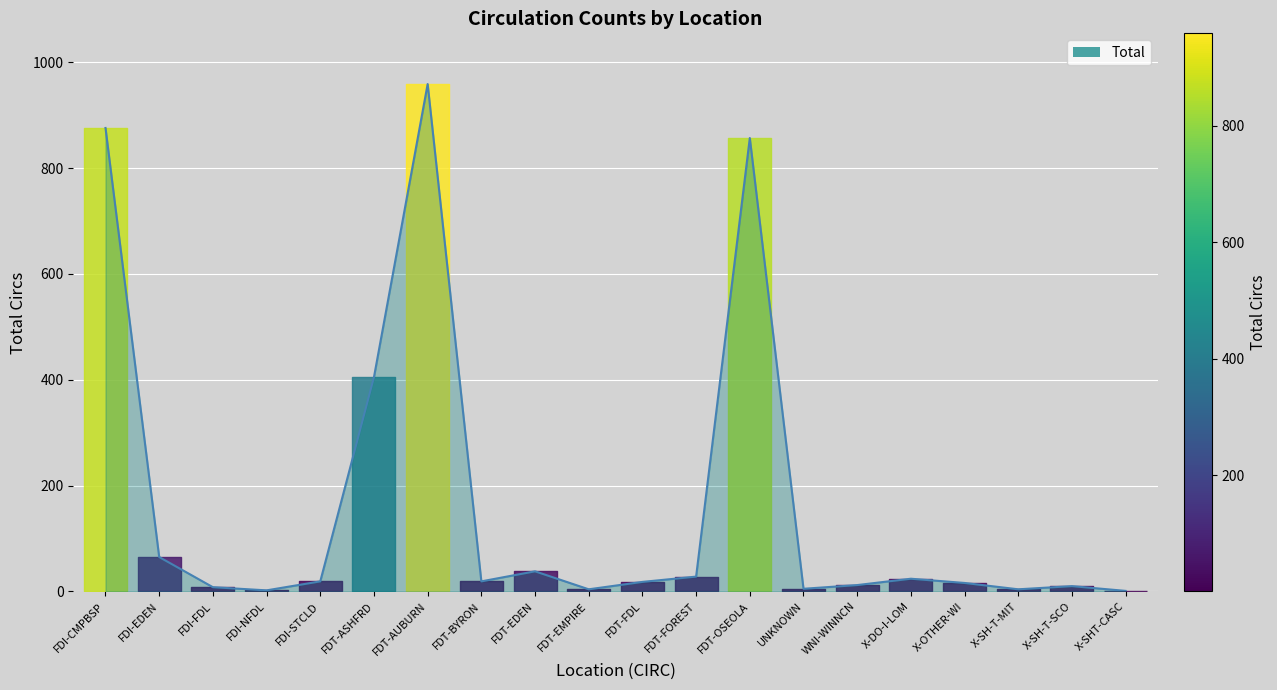

At which label does the data first exceed 19?

FDI-CMPBSP